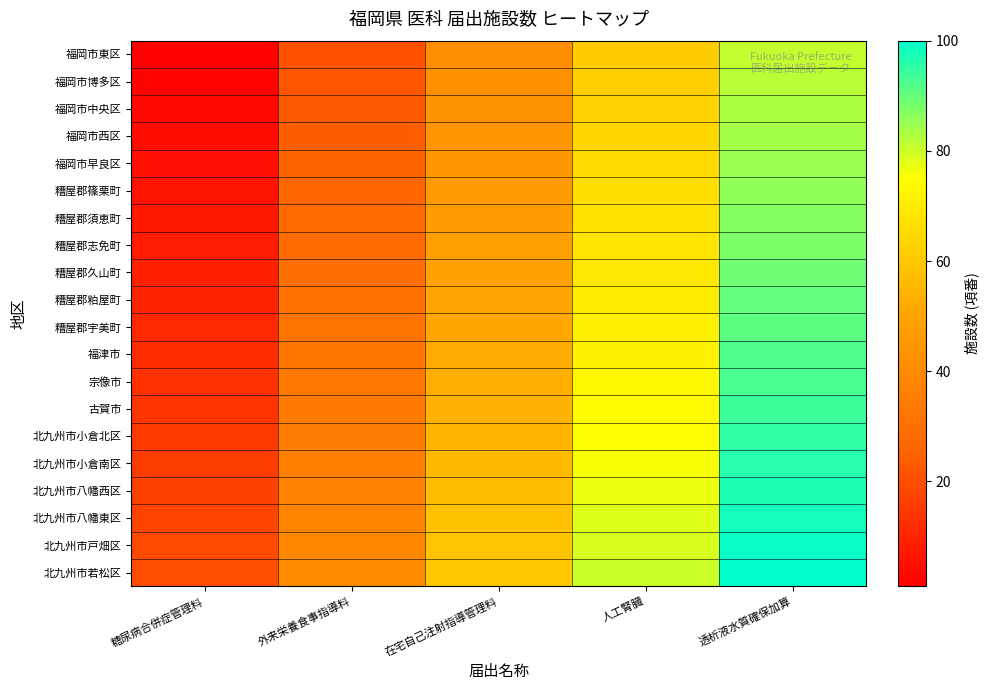

Which series has the largest range (max minus min)?

福岡市東区